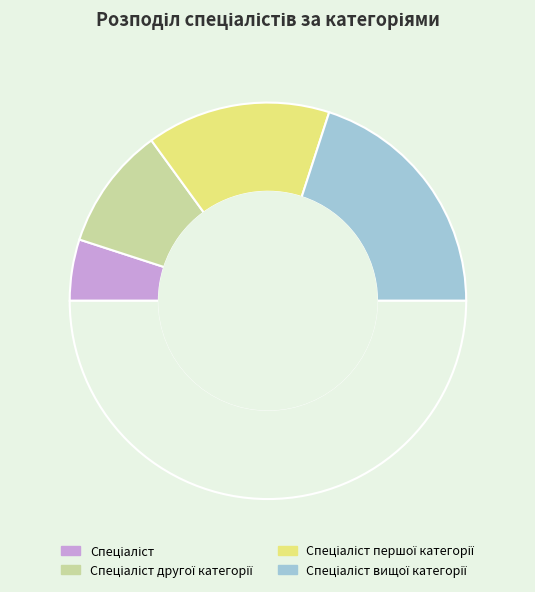

Which category has the smallest portion of the pie?

Спеціаліст